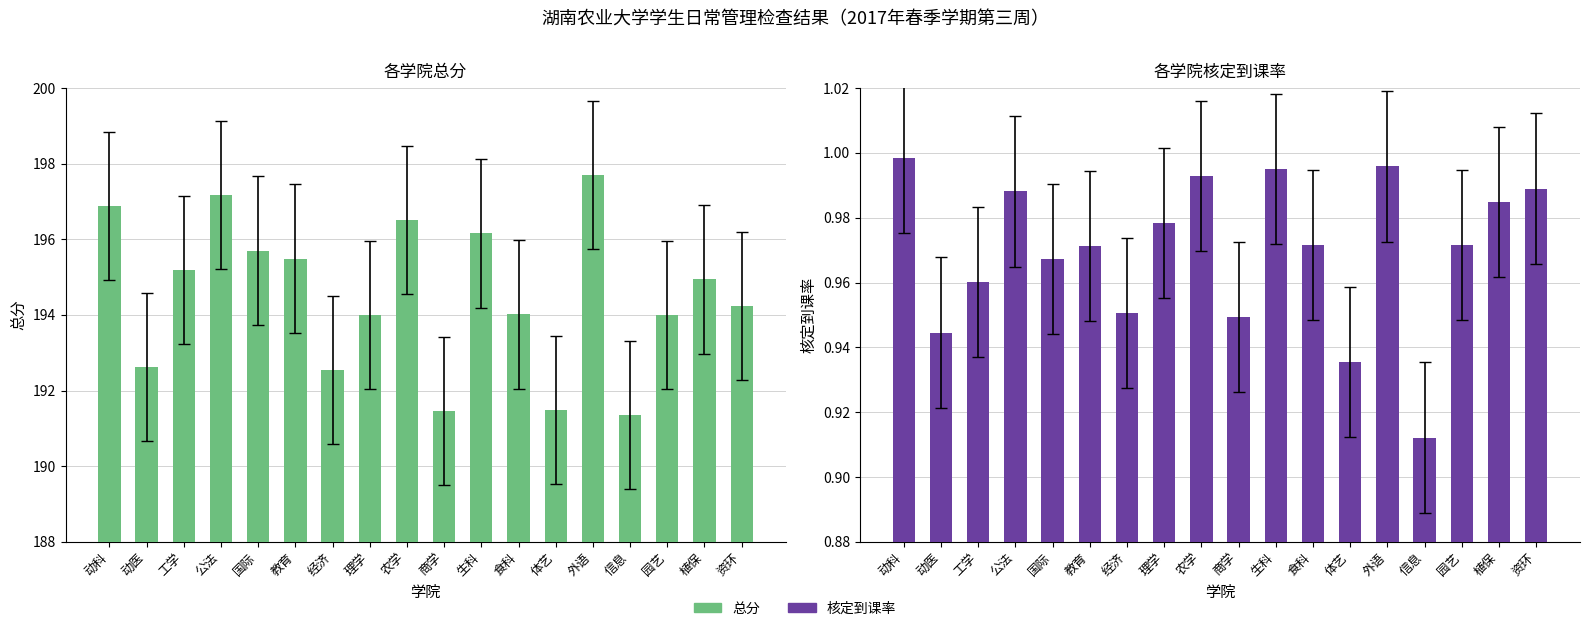

What is the average value of the 总分 series?

194.5